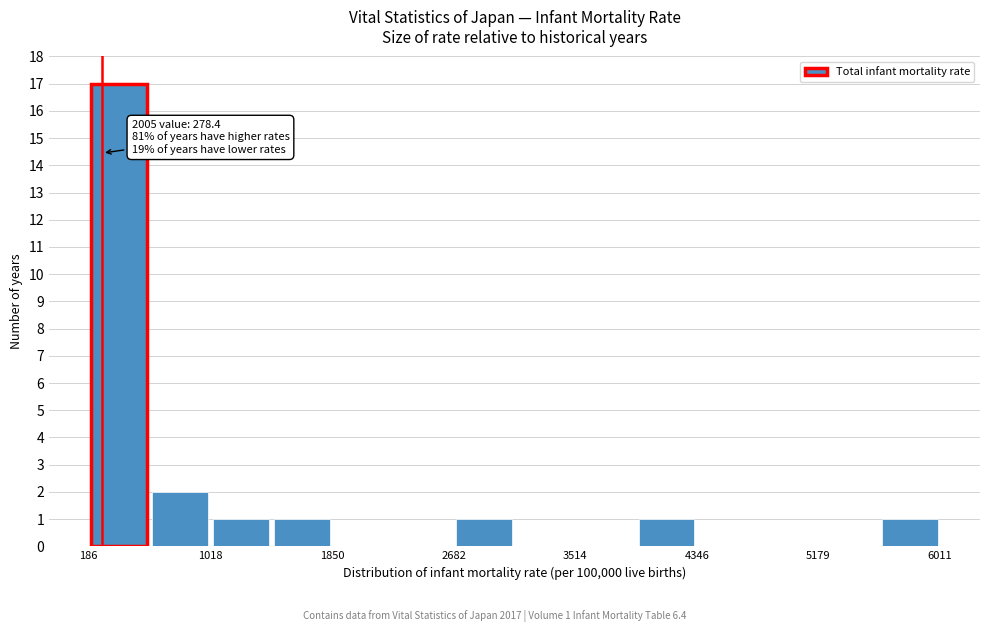

Which range on the x-axis has the tallest bar?

200 to 600